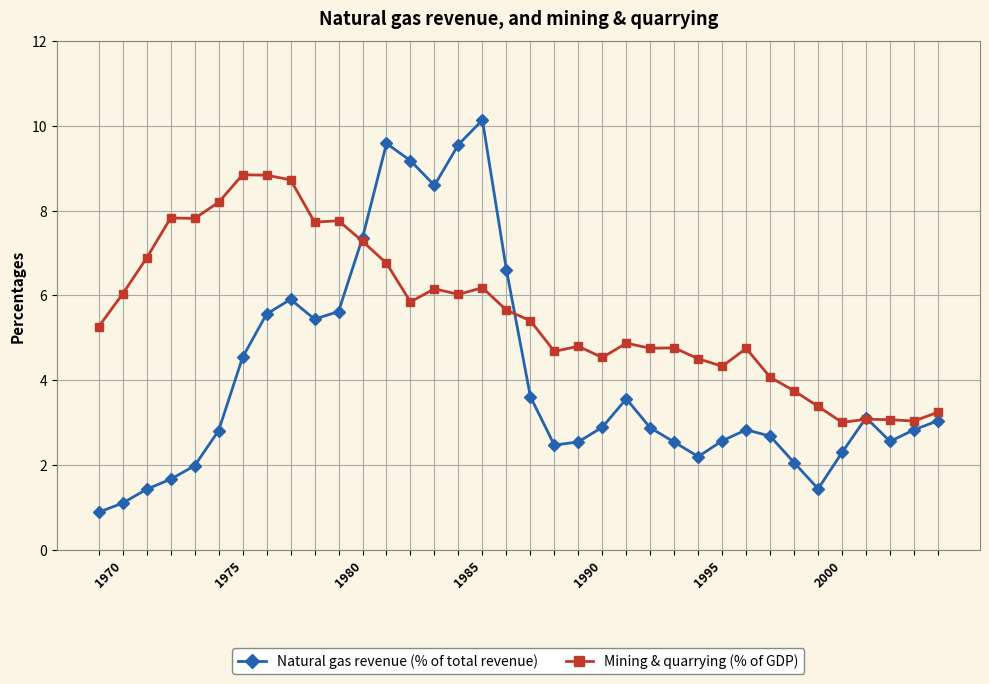

Which series has the widest spread of values?

Natural gas revenue (% of total revenue)